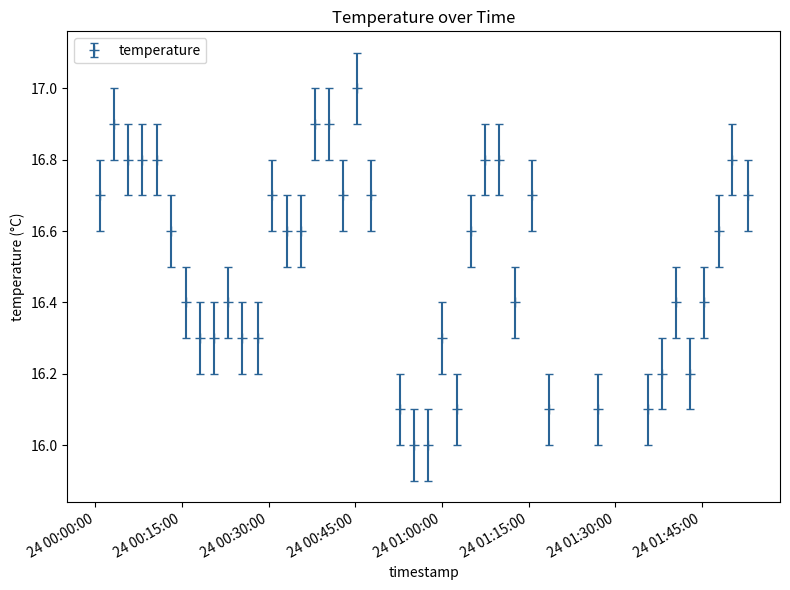

What is the value of the 23rd point from the left?

16.0